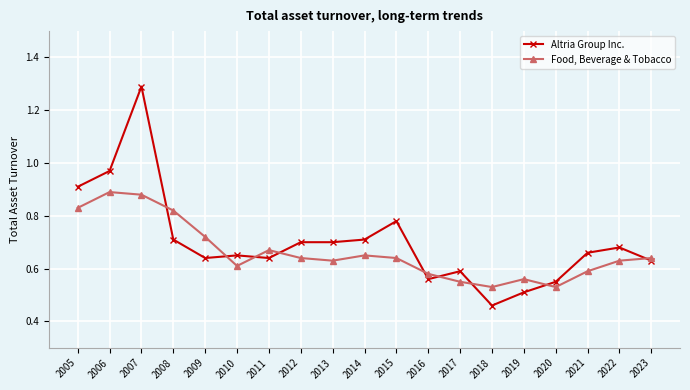

Is the value of Food, Beverage & Tobacco at 2009 greater than the value of Altria Group Inc. at 2019?

Yes